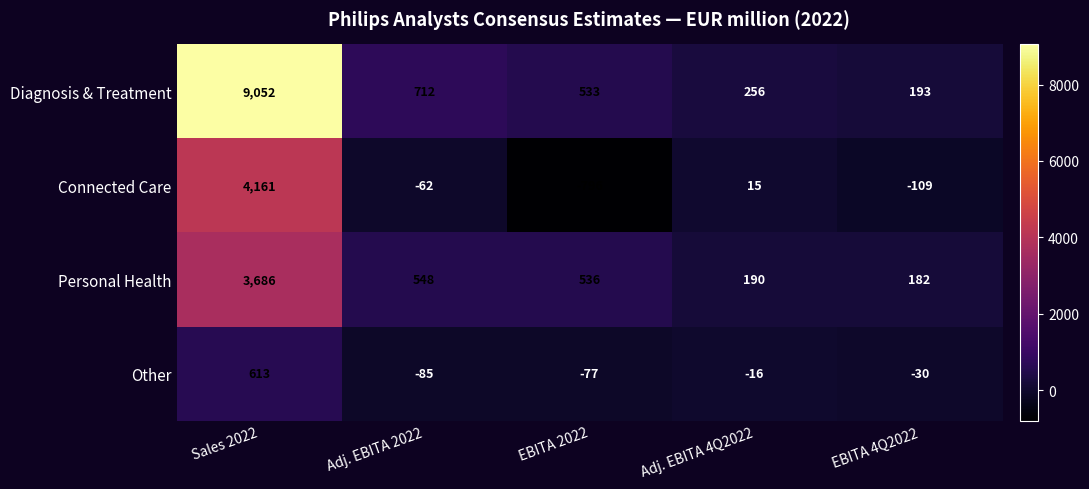

Where is Other nearest to the value 264?

Adj. EBITA 4Q2022